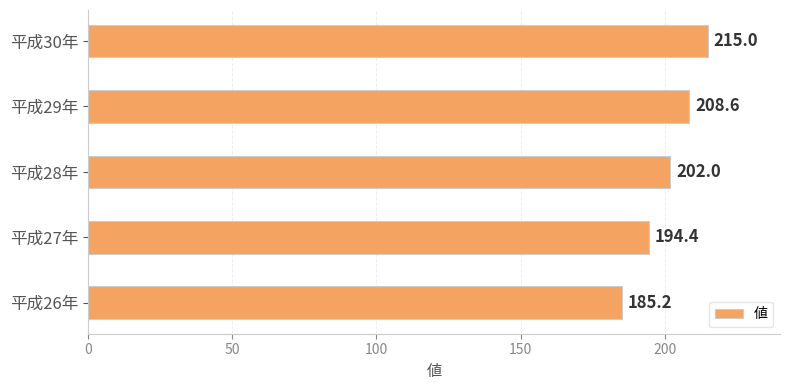

How many distinct data groups are displayed?

1